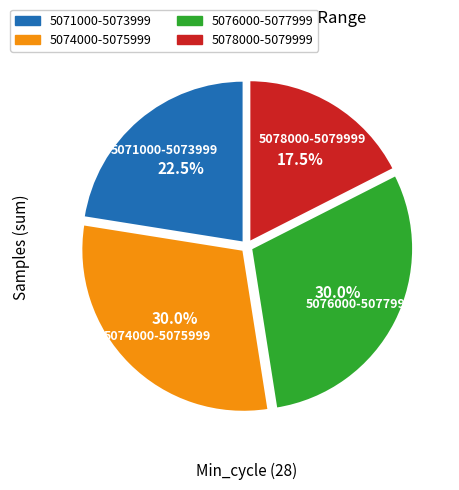

Approximately how many times larger is the value at 5074000-5075999 compared to 5071000-5073999?

1.3